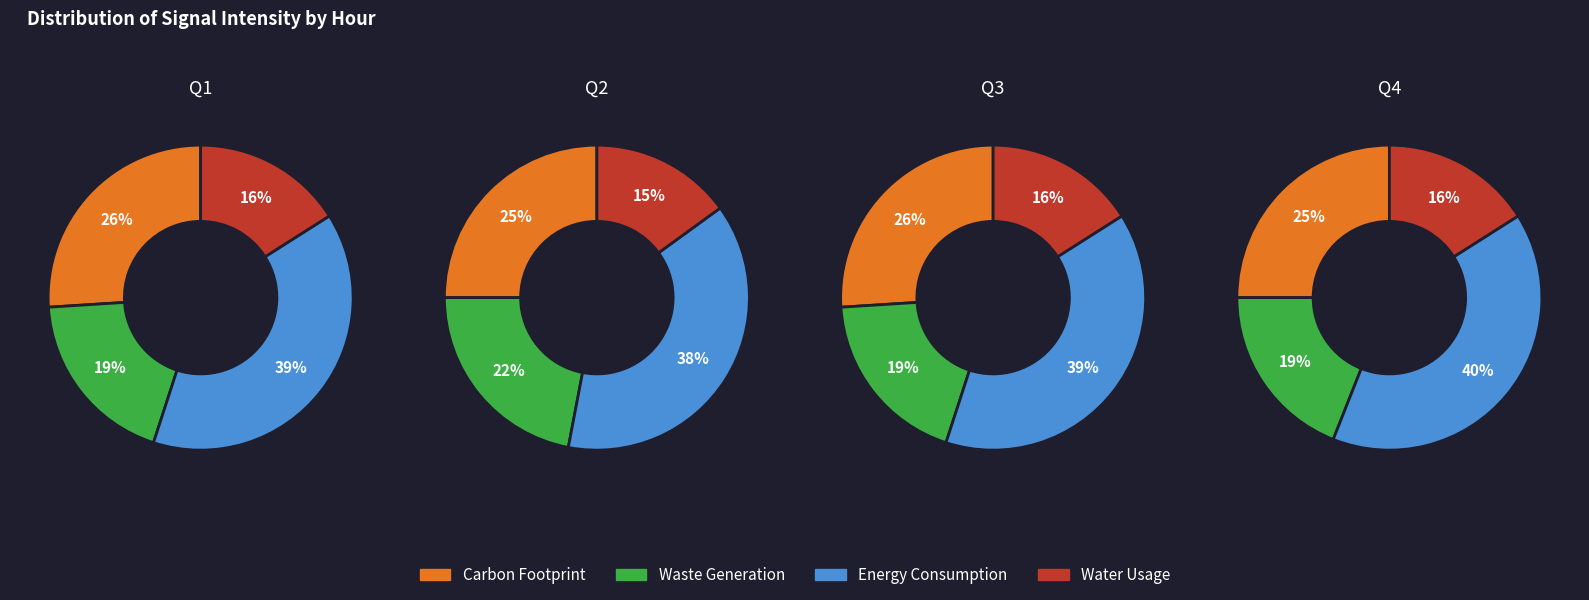

Is 0 the majority of the pie?

No